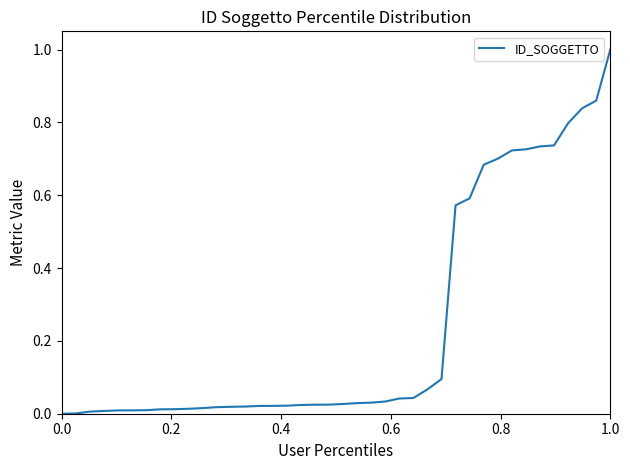

What is the maximum value shown in the chart?

1.0